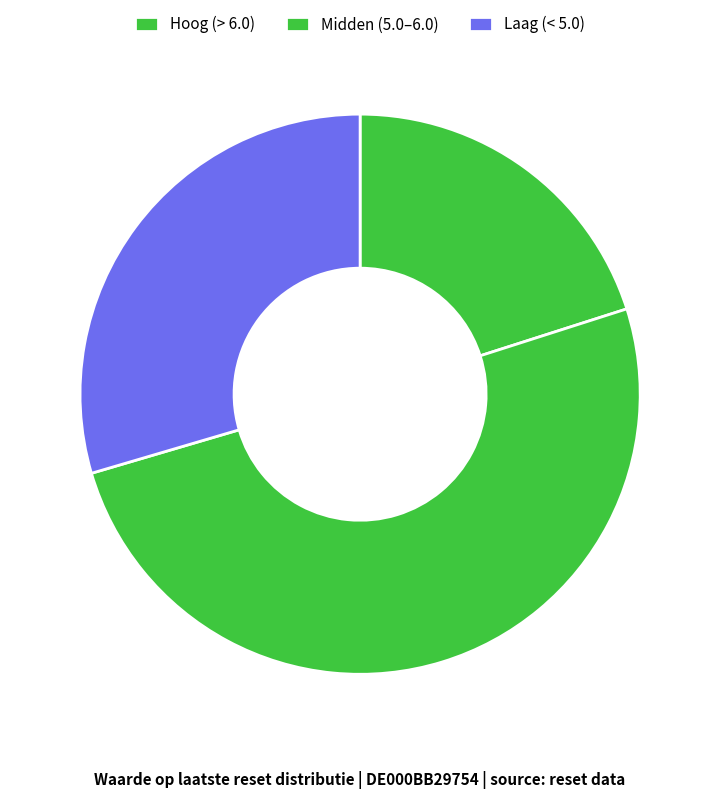

What is the largest slice in the pie chart?

Midden (5.0–6.0)